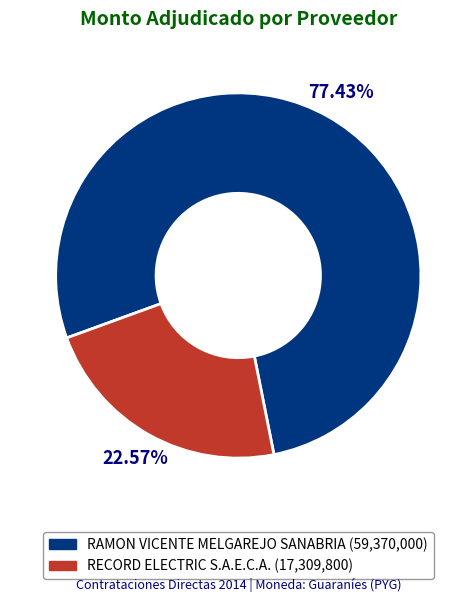

How much of the chart is everything except RAMON VICENTE MELGAREJO SANABRIA?

22.6%